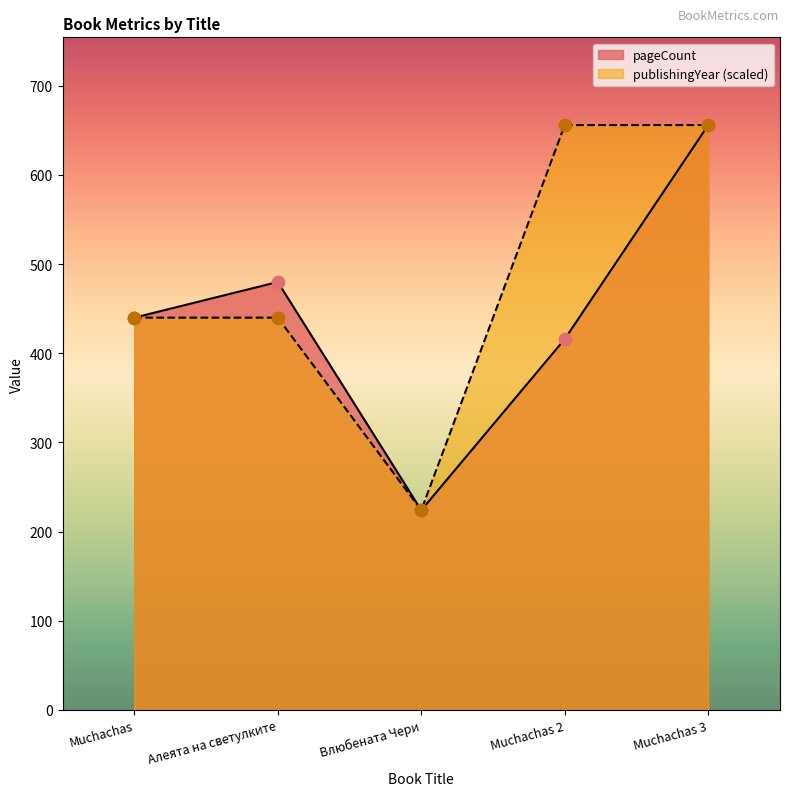

Which series has the largest Y range (max minus min)?

pageCount